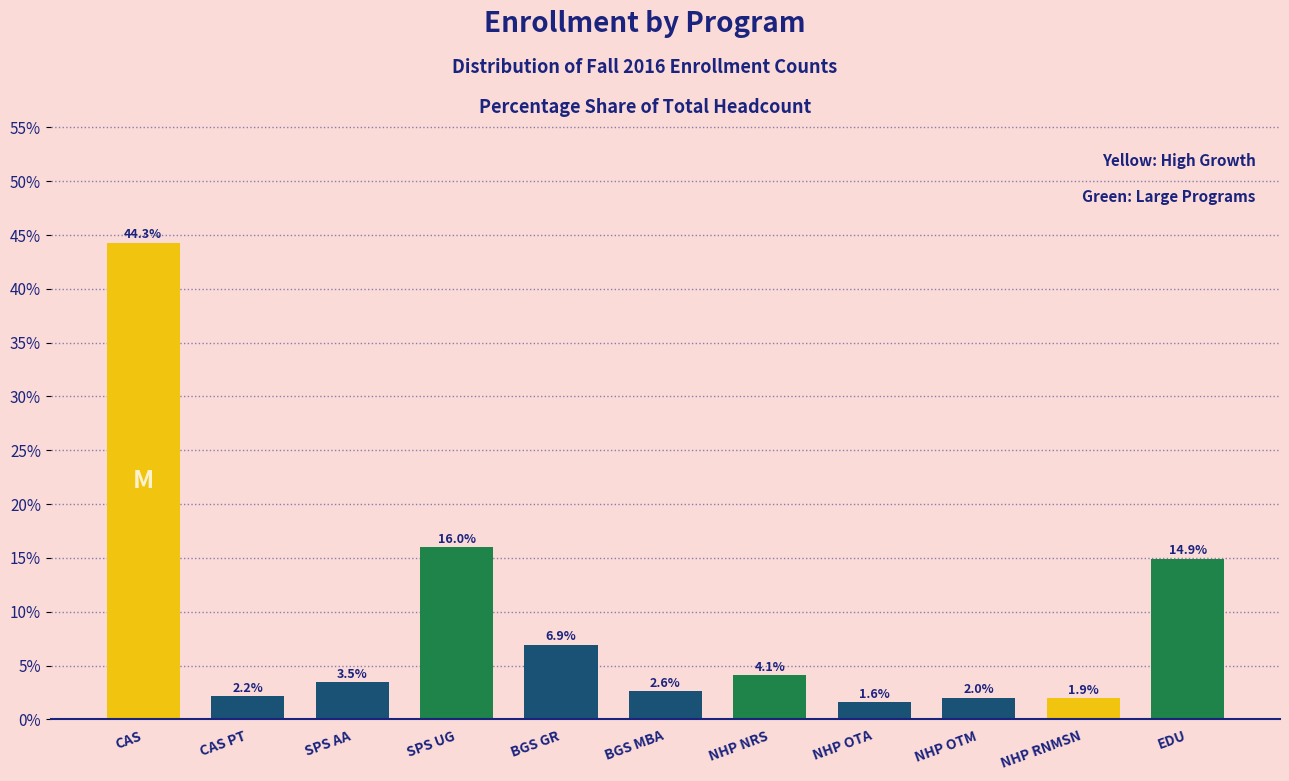

Reading left to right, transcribe all the data shown in this chart.

44.3	2.2	3.5	16.0	6.9	2.6	4.1	1.6	2.0	1.9	14.9